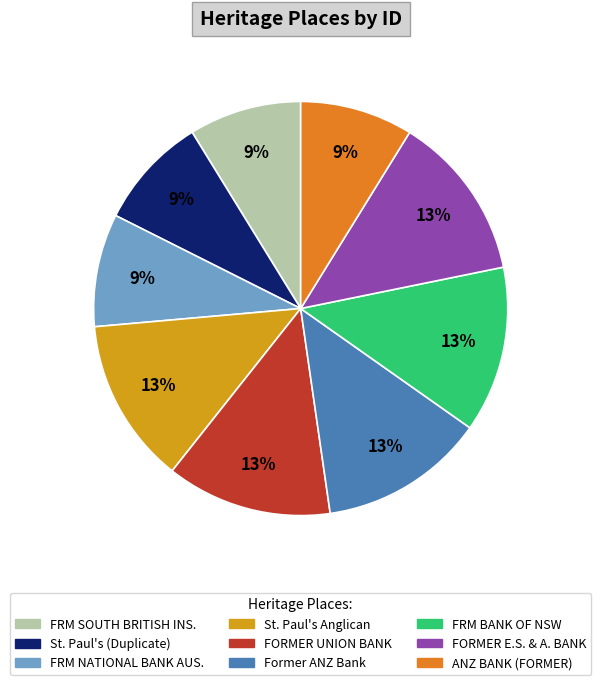

To the nearest percent, what is the difference between the largest and smallest slice percentages?

4%